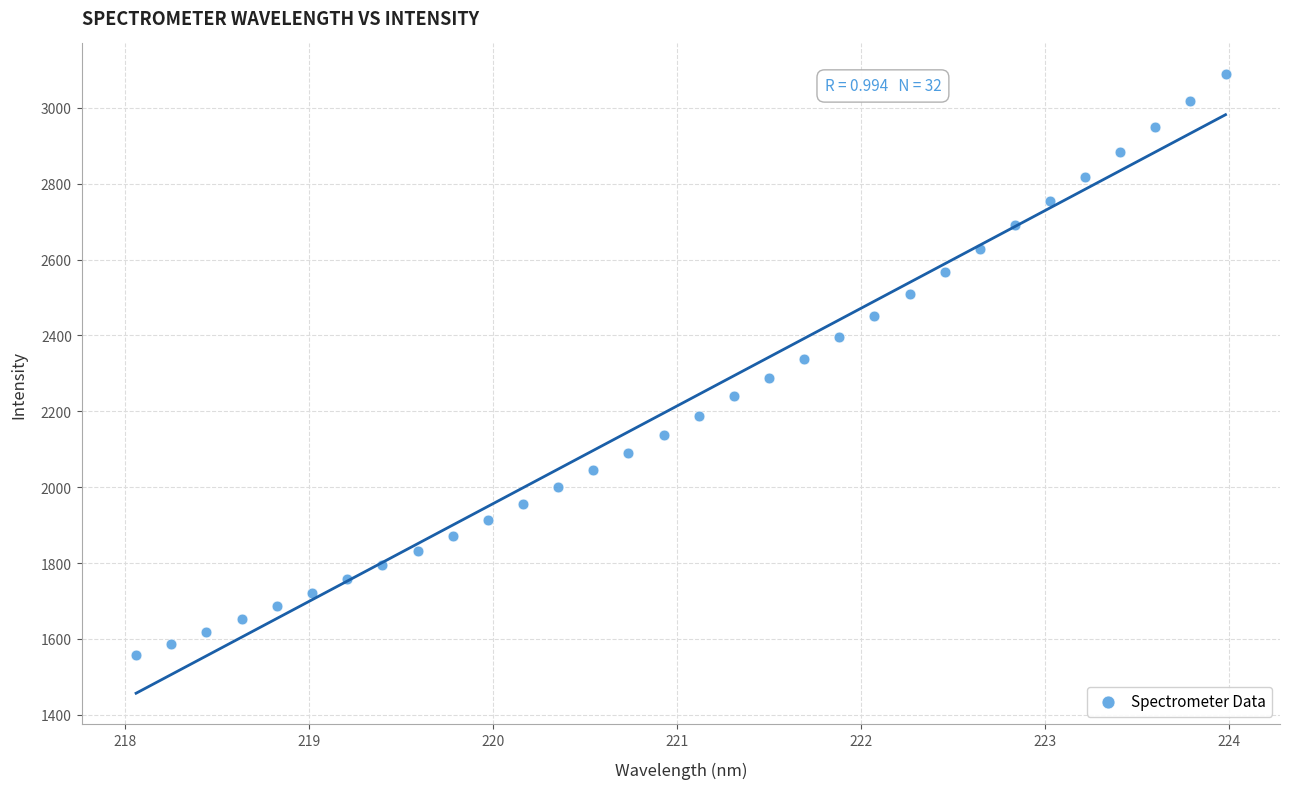

What is the range of X values (max minus min)?

5.9